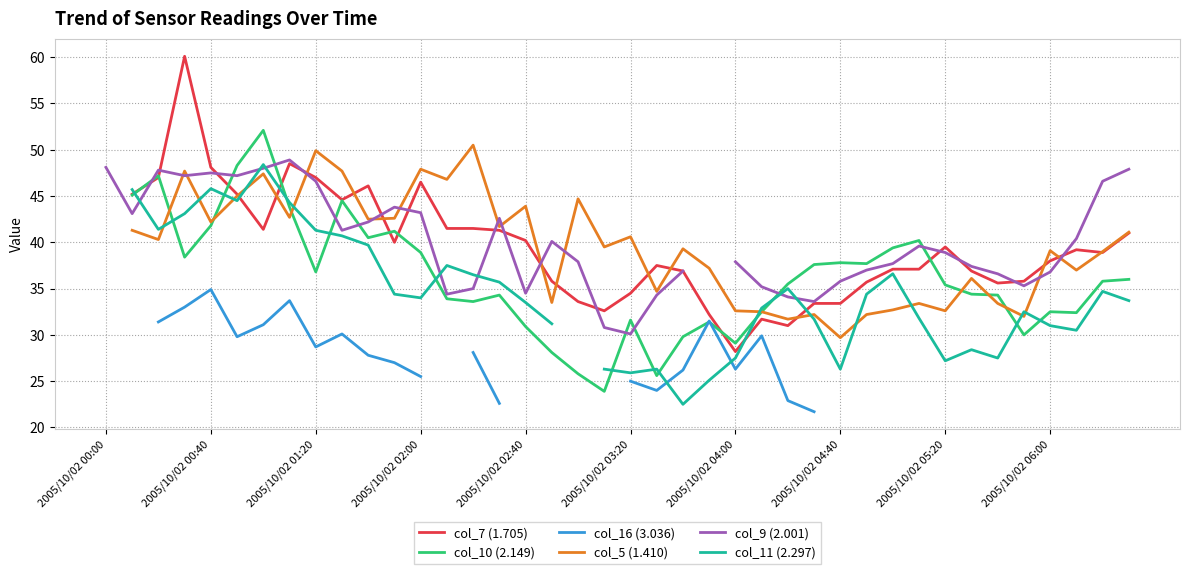

True or false: col_5 (1.410) has more than 2 interior local peaks.

True